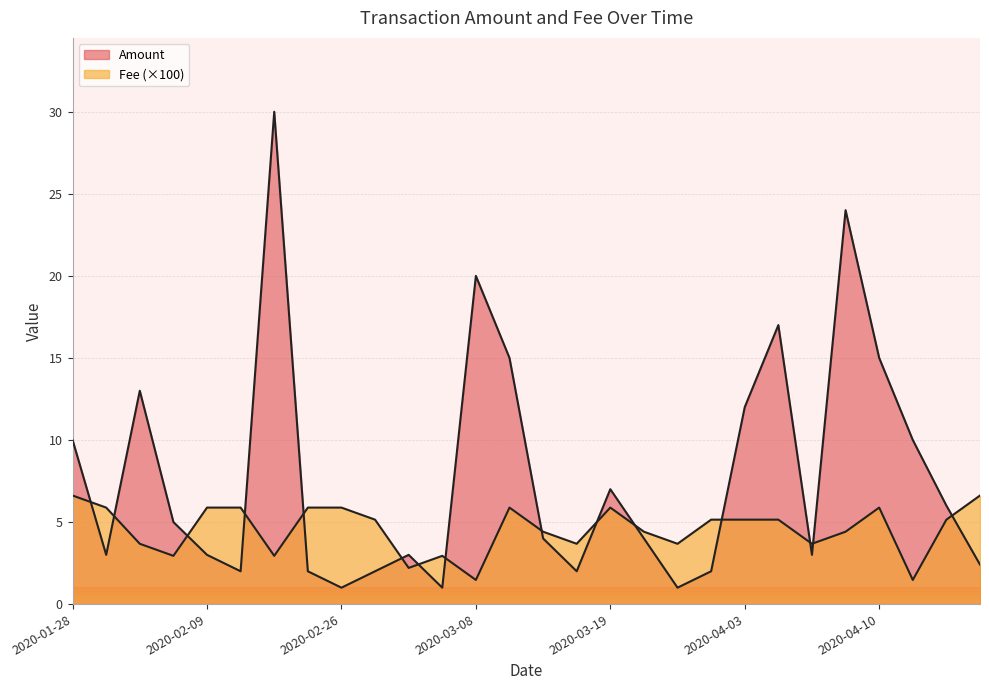

True or false: Fee has more than 0 interior local peaks.

True